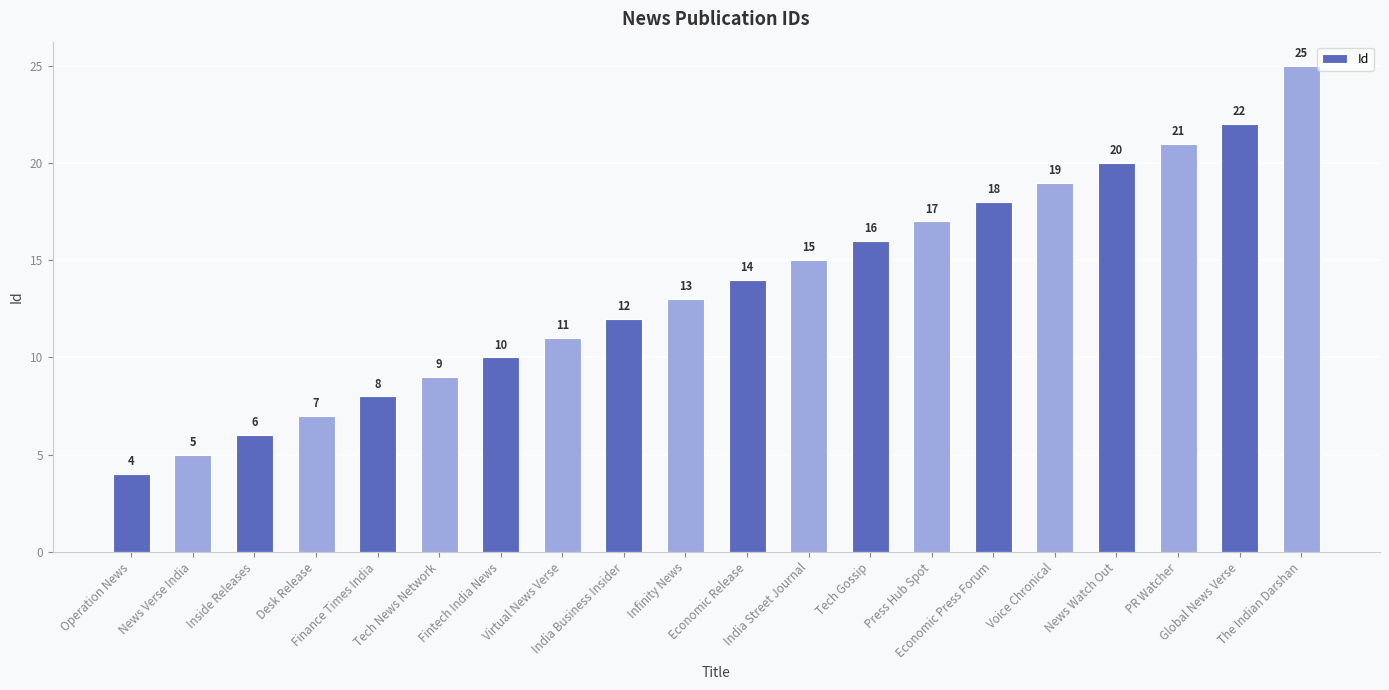

Count the number of data series in this chart.

1